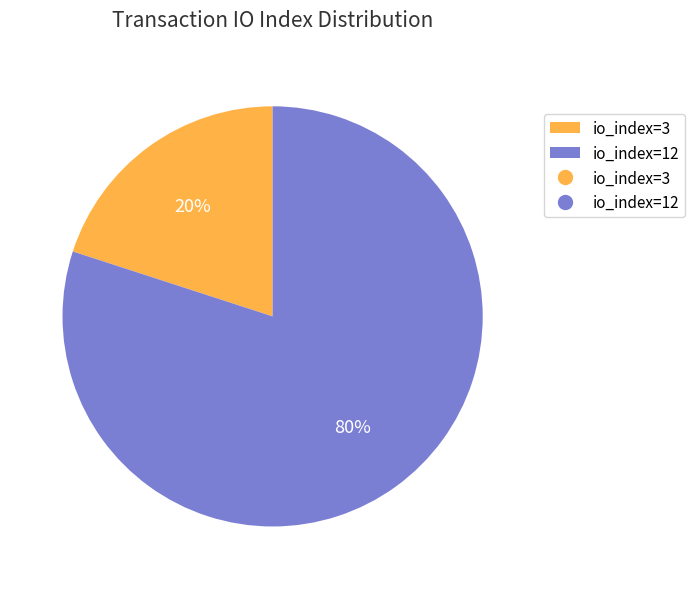

Count the number of slices in the pie.

2